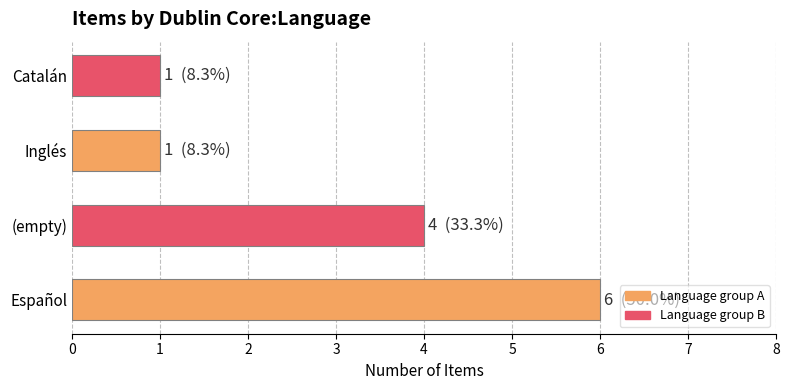

Are the bars horizontal?

Yes